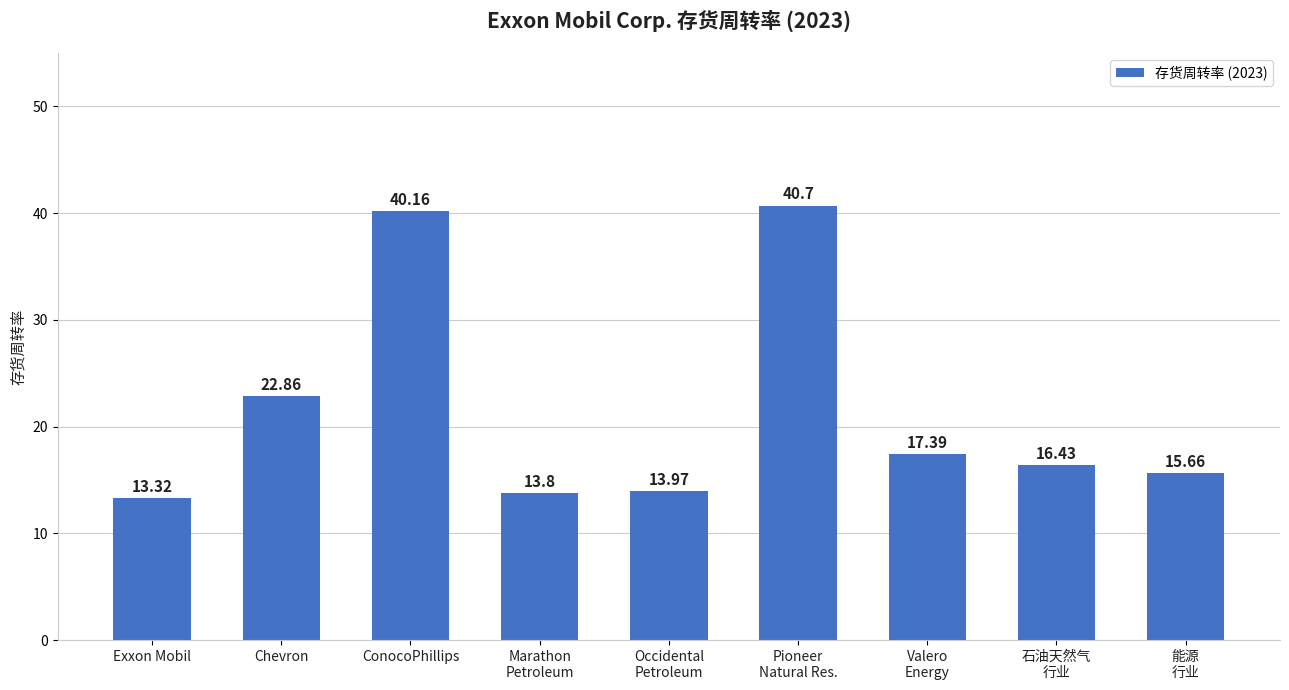

Reading left to right, list all the values displayed in this chart.

13.3	22.9	40.2	13.8	14.0	40.7	17.4	16.4	15.7